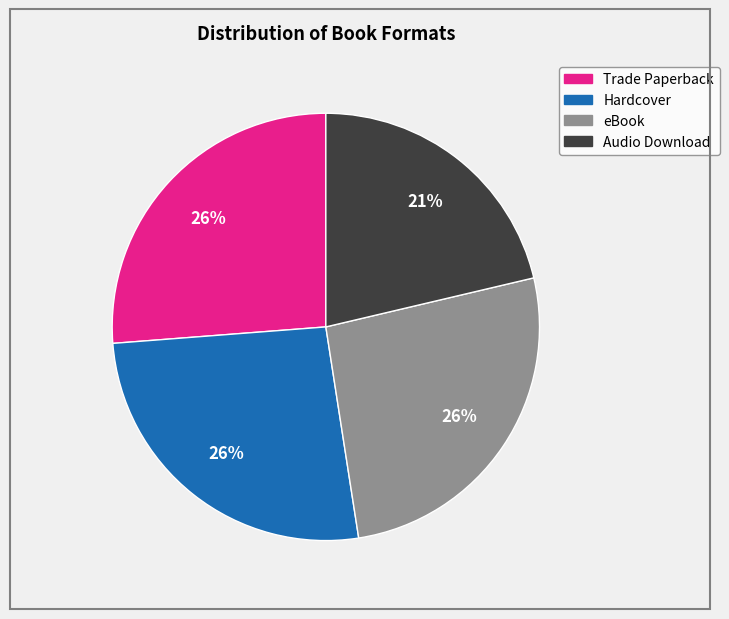

To the nearest percent, what percentage of the pie is eBook?

26%